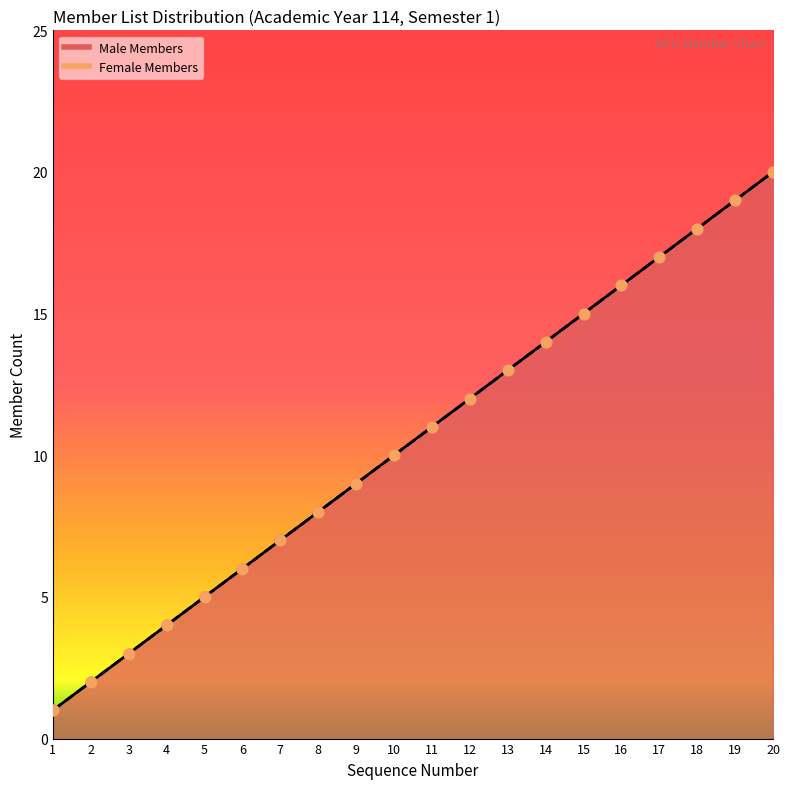

Approximately how many times larger is the value at 10 compared to 15?

0.7